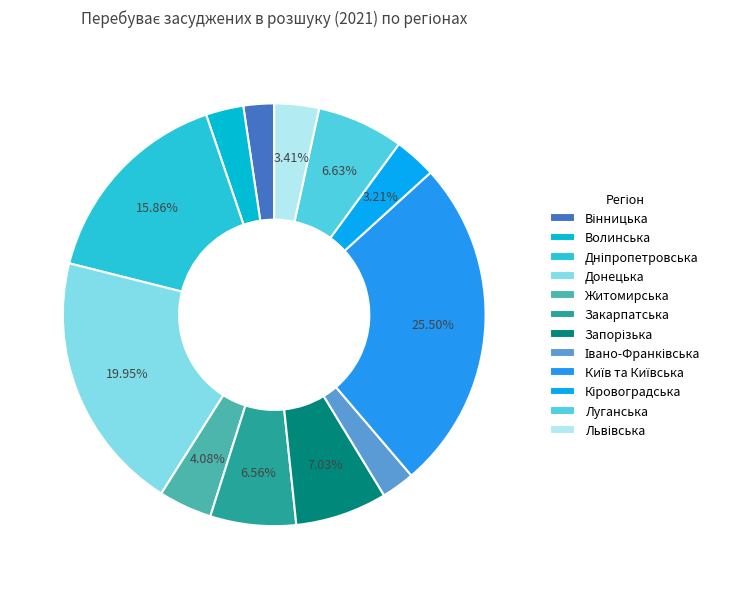

The Дніпропетровська slice represents 1% of the pie. True or false?

False